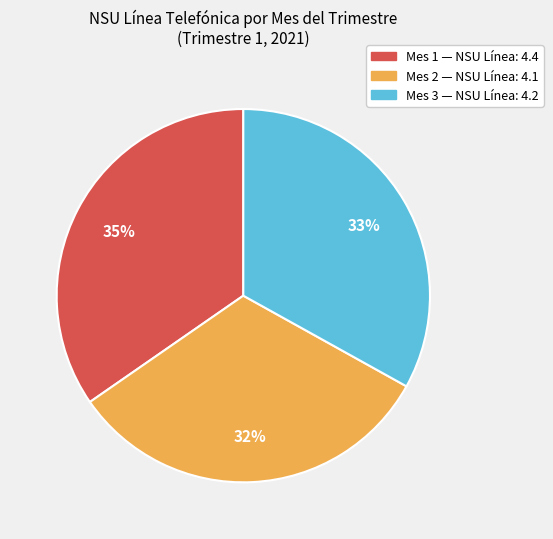

Does any single category account for the majority?

No